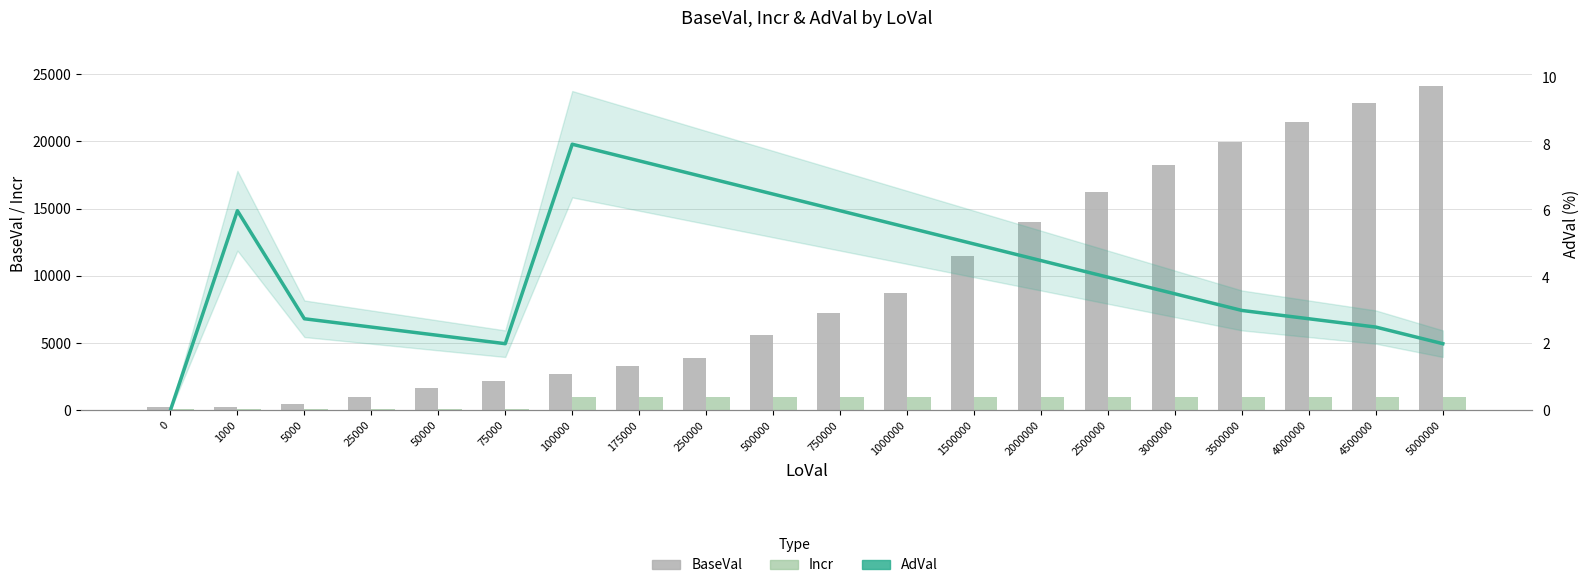

Which series has the widest spread of values?

BaseVal